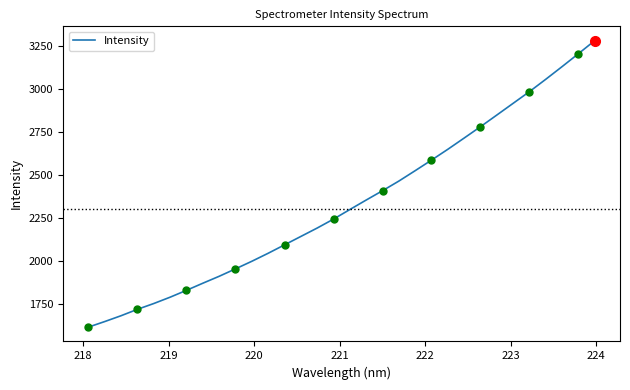

What is the minimum value shown in the chart?

1616.1